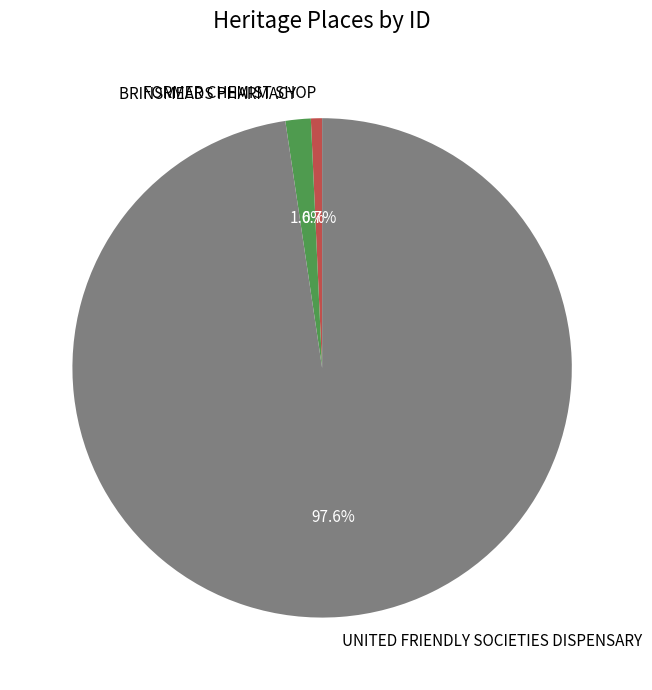

The FORMER CHEMIST SHOP slice represents 1% of the pie. True or false?

True